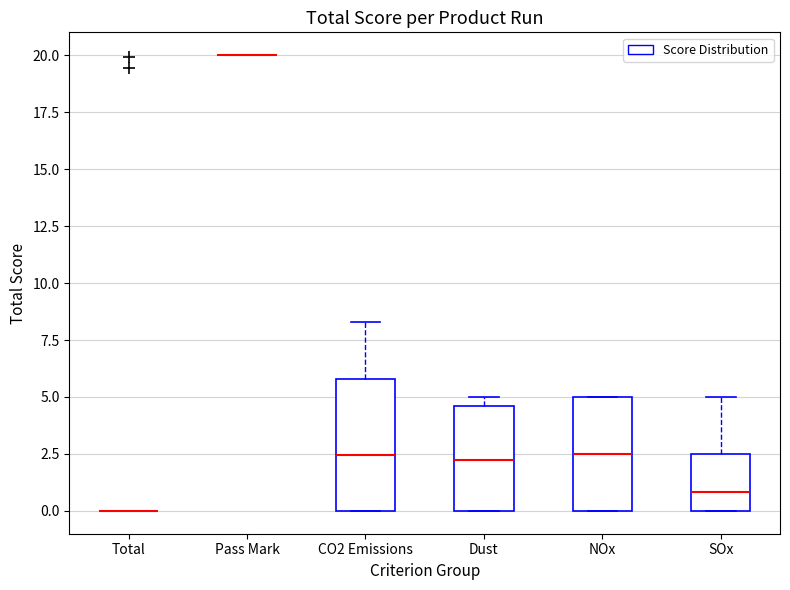

Where is the lower edge of the box for NOx on the y-axis? The values are not printed on the chart, so give them approximately, as read against the axis.

0.0